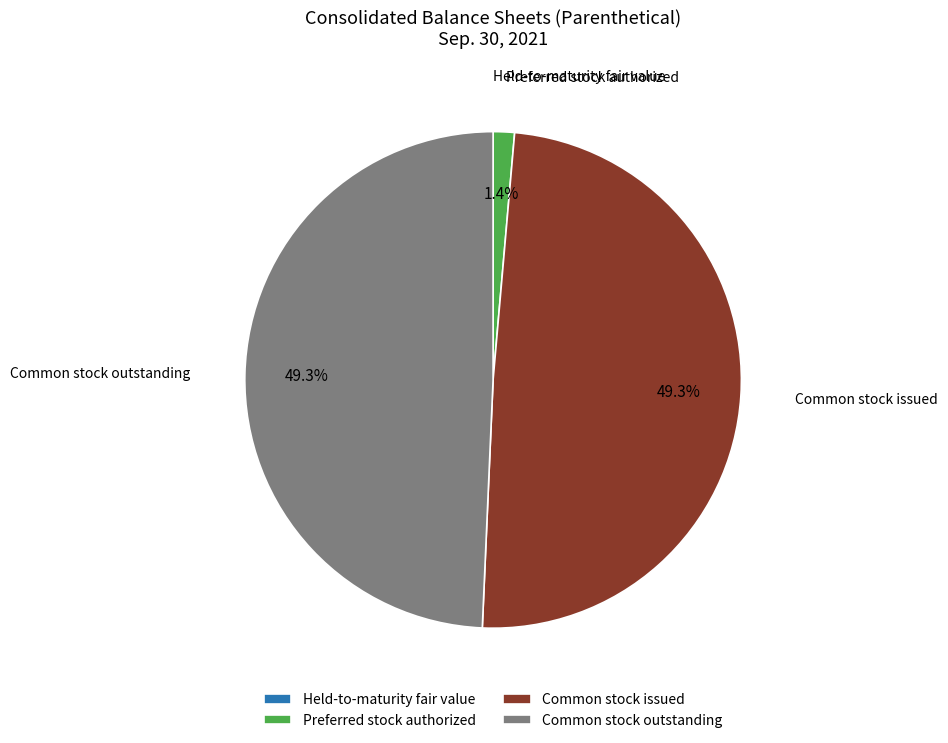

Is there any slice that represents more than half of the pie?

No